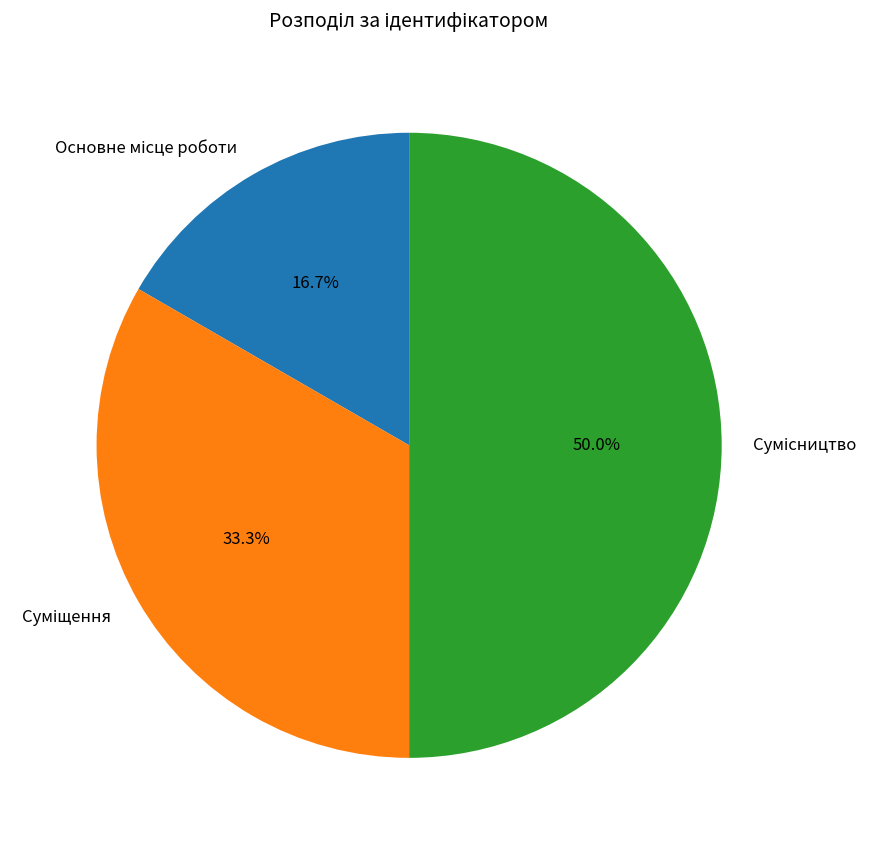

Which slice is the largest?

Сумісництво